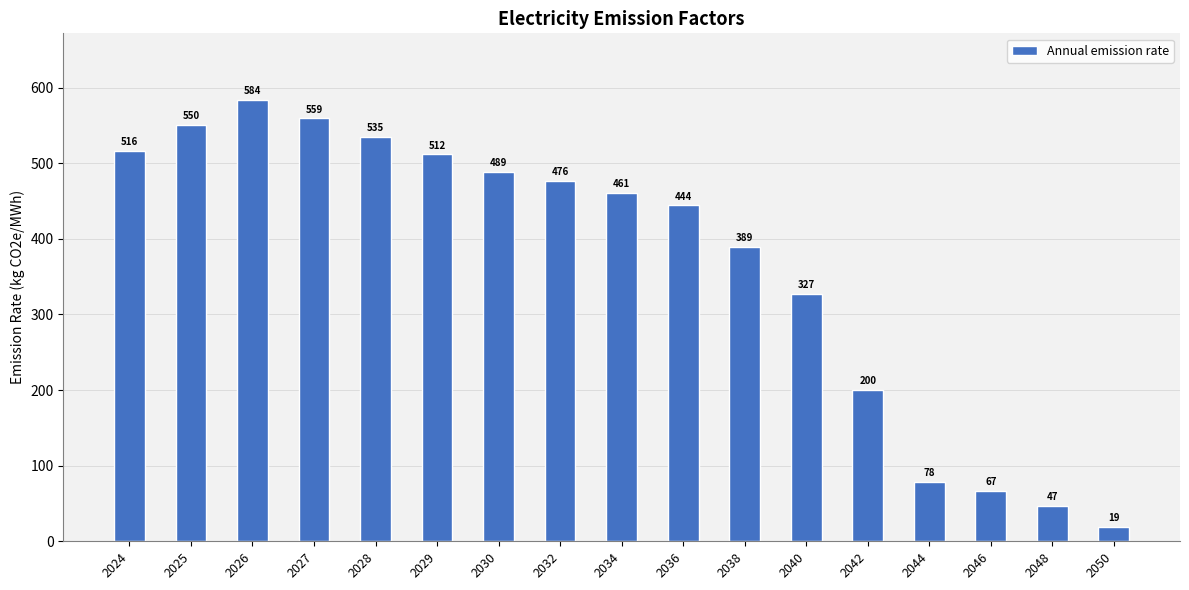

At which category does the chart reach its peak across all series?

2026